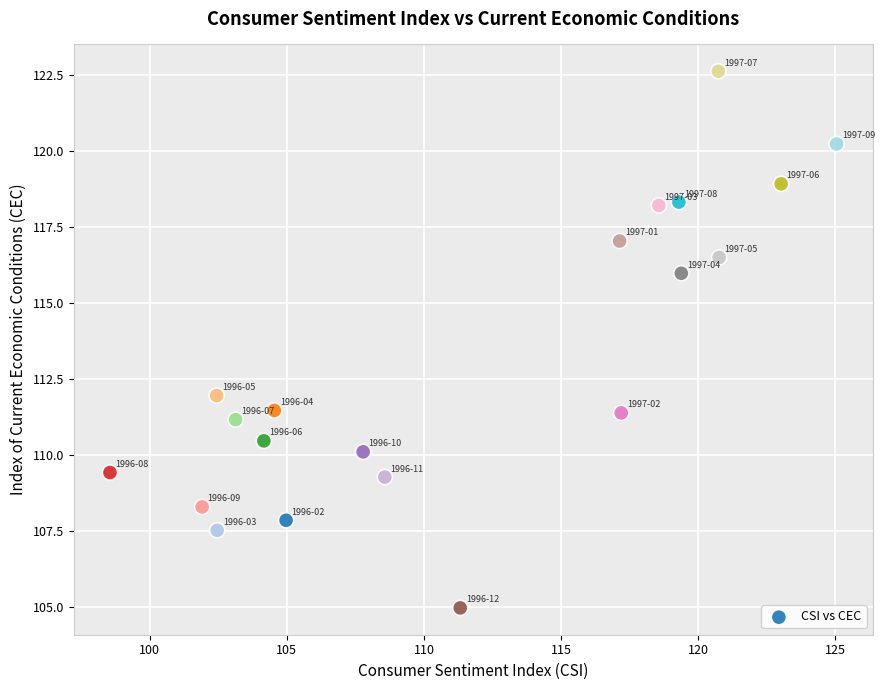

What is the range of Y values (max minus min)?

17.6